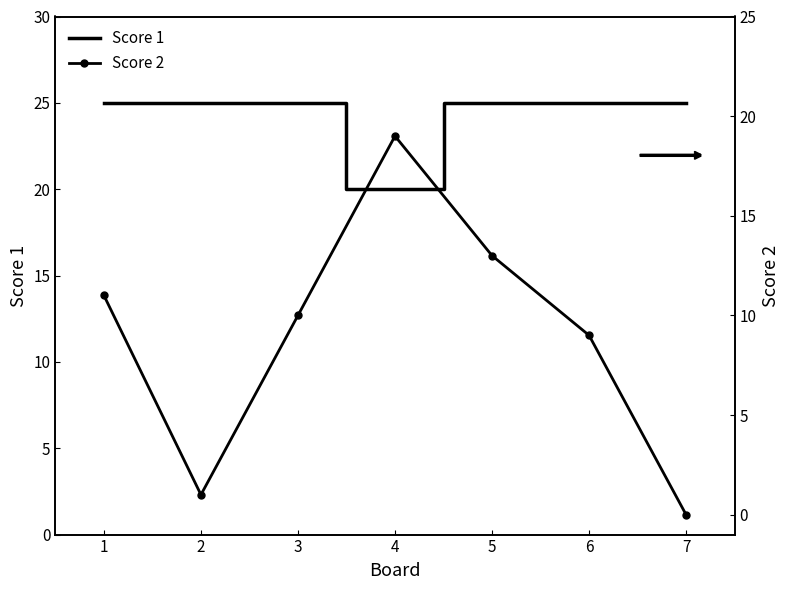

The Score 2 series shows 13 at 5. True or false?

False